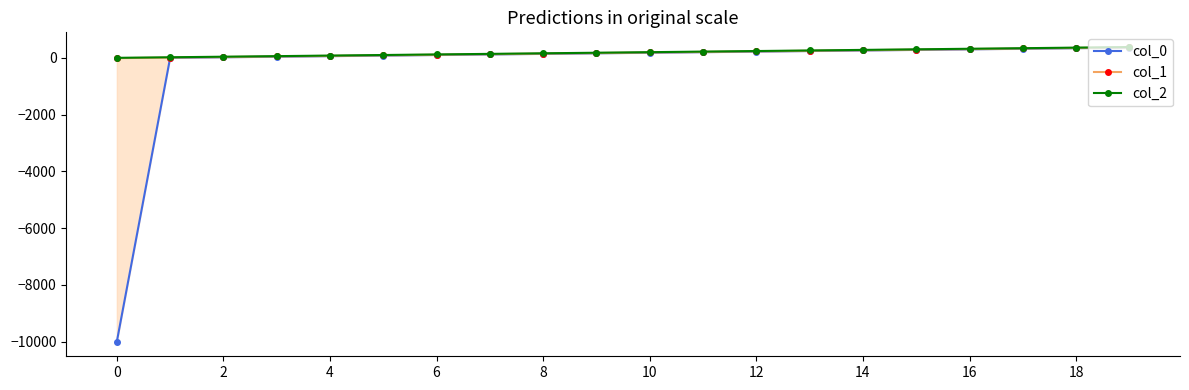

How many series are shown in this chart?

3